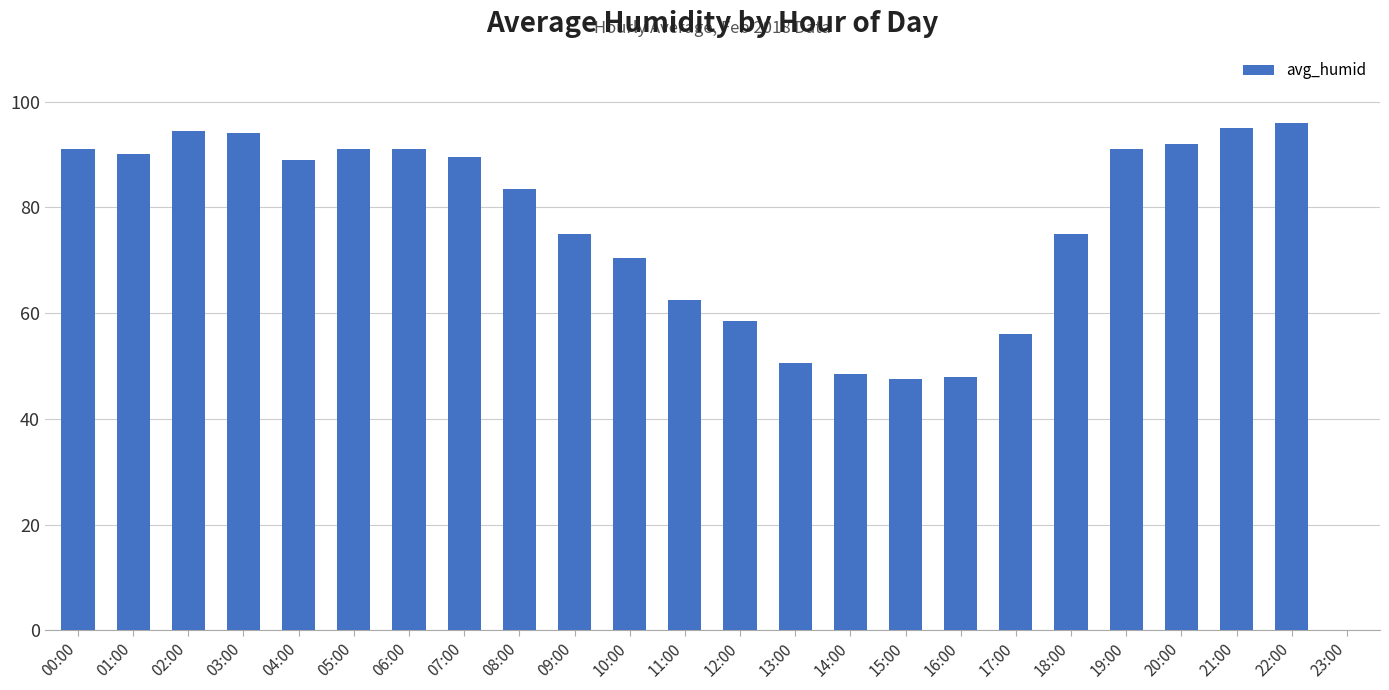

Reading right to left, extract all data points from this chart.

23:00=0.0	22:00=96.0	21:00=95.0	20:00=92.0	19:00=91.0	18:00=75.0	17:00=56.0	16:00=48.0	15:00=47.5	14:00=48.5	13:00=50.5	12:00=58.5	11:00=62.5	10:00=70.5	09:00=75.0	08:00=83.5	07:00=89.5	06:00=91.0	05:00=91.0	04:00=89.0	03:00=94.0	02:00=94.5	01:00=90.0	00:00=91.0